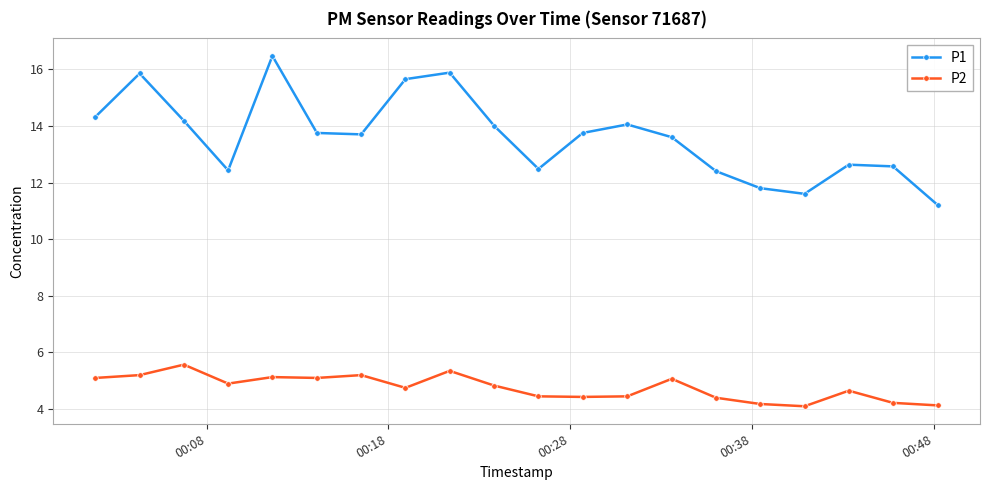

At how many categories does at least one series exceed 10?

20